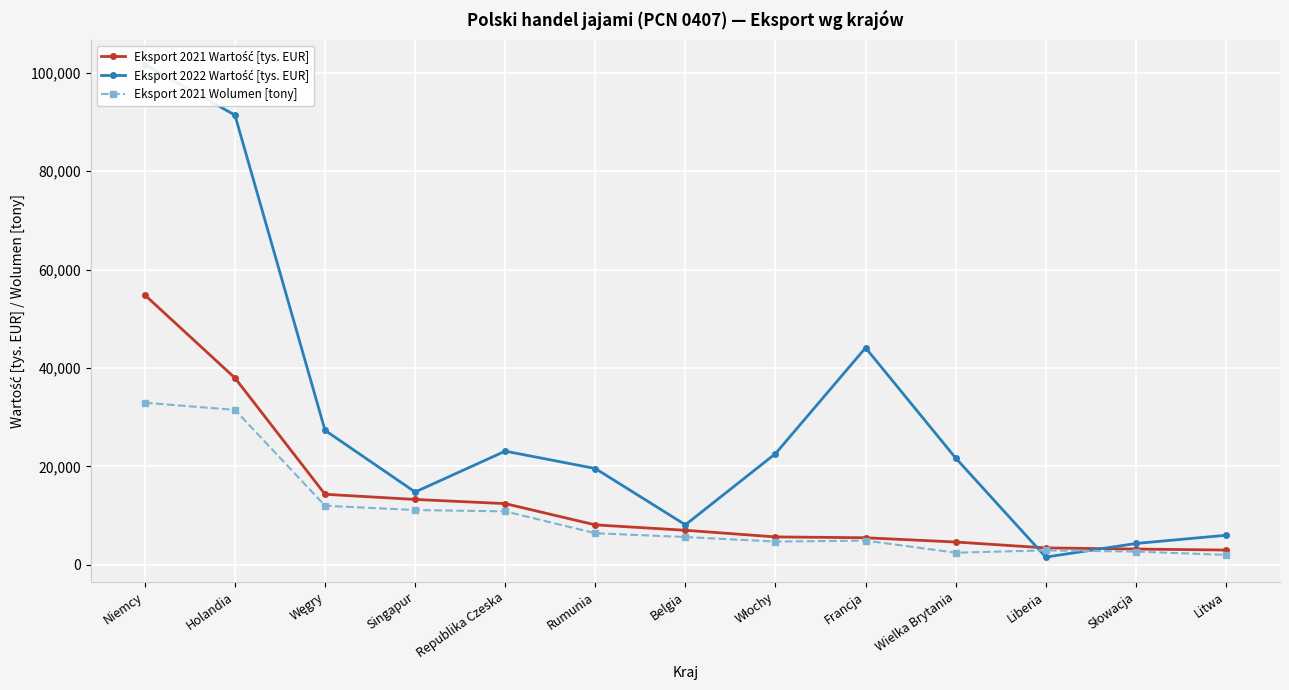

List the series in order of their overall mean, highest first.

Eksport 2022 Wartość [tys. EUR], Eksport 2021 Wartość [tys. EUR], Eksport 2021 Wolumen [tony]